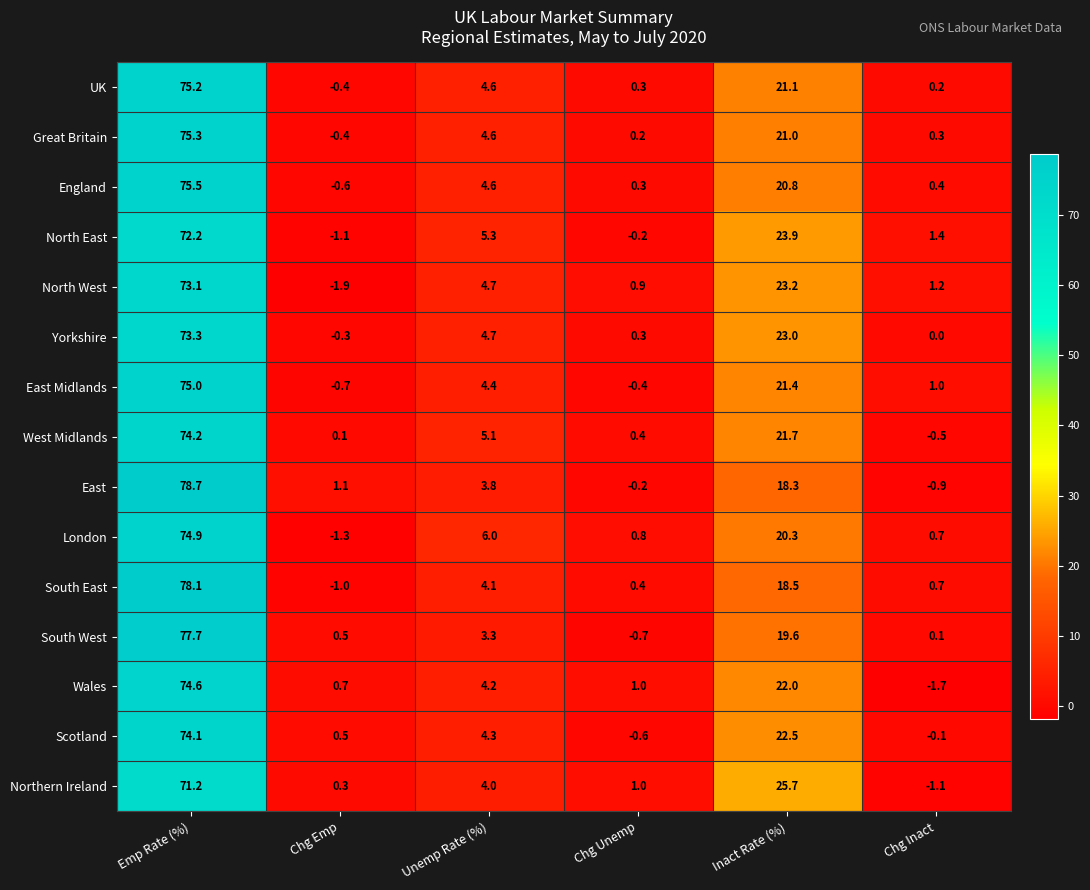

How many values in East are below zero?

2